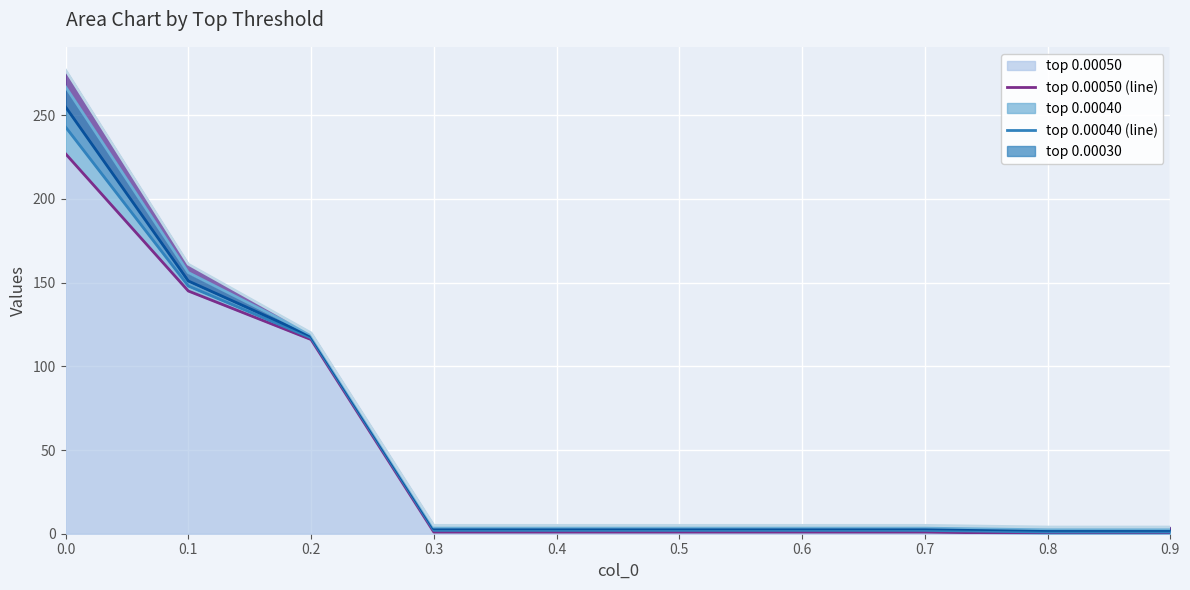

Reading left to right, what are all the values shown in this chart?

top 0.00050 (line): 227	145	116	1	1	1	1	1	0	0
top 0.00040 (line): 243	148	117	2	2	2	2	2	1	1
top 0.00030 (line): 255	151	118	3	3	3	3	3	2	2
top 0.00020 (line): 267	156	119	4	4	4	4	4	3	3
top 0.00010 (line): 277	161	120	5	5	5	5	5	4	4